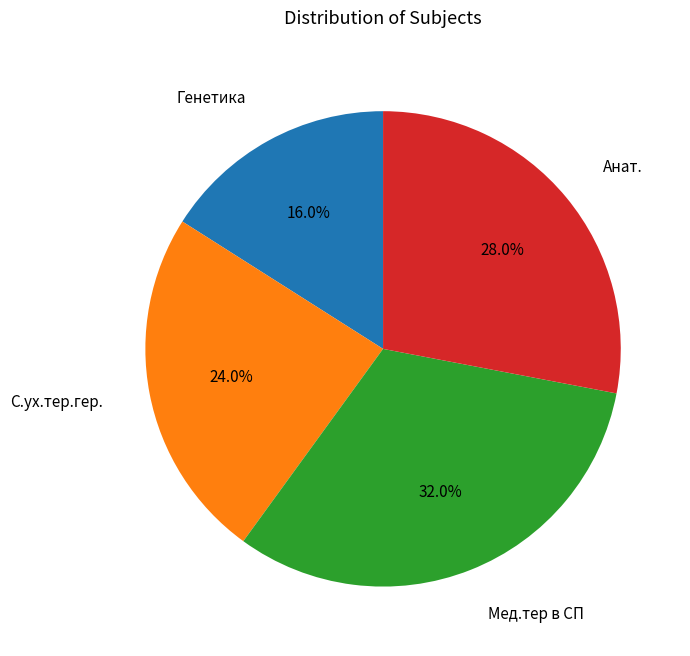

Is there a majority slice in this chart?

No